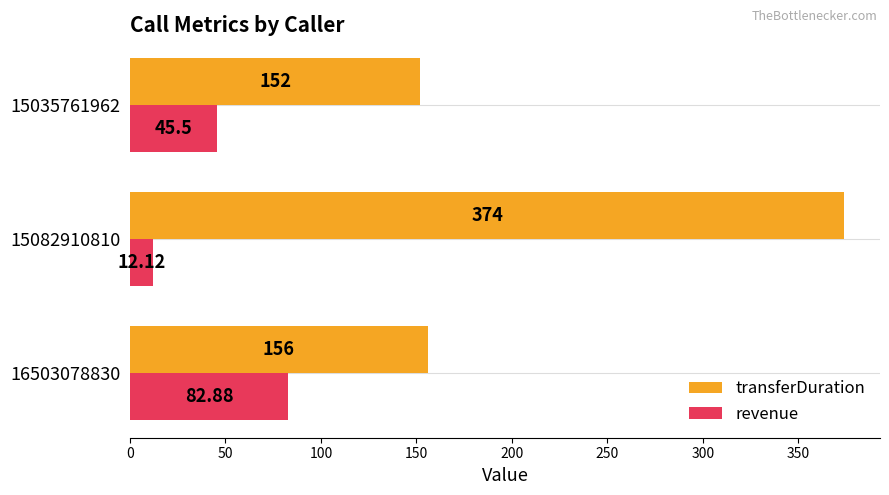

Which series has the largest total across all categories?

transferDuration